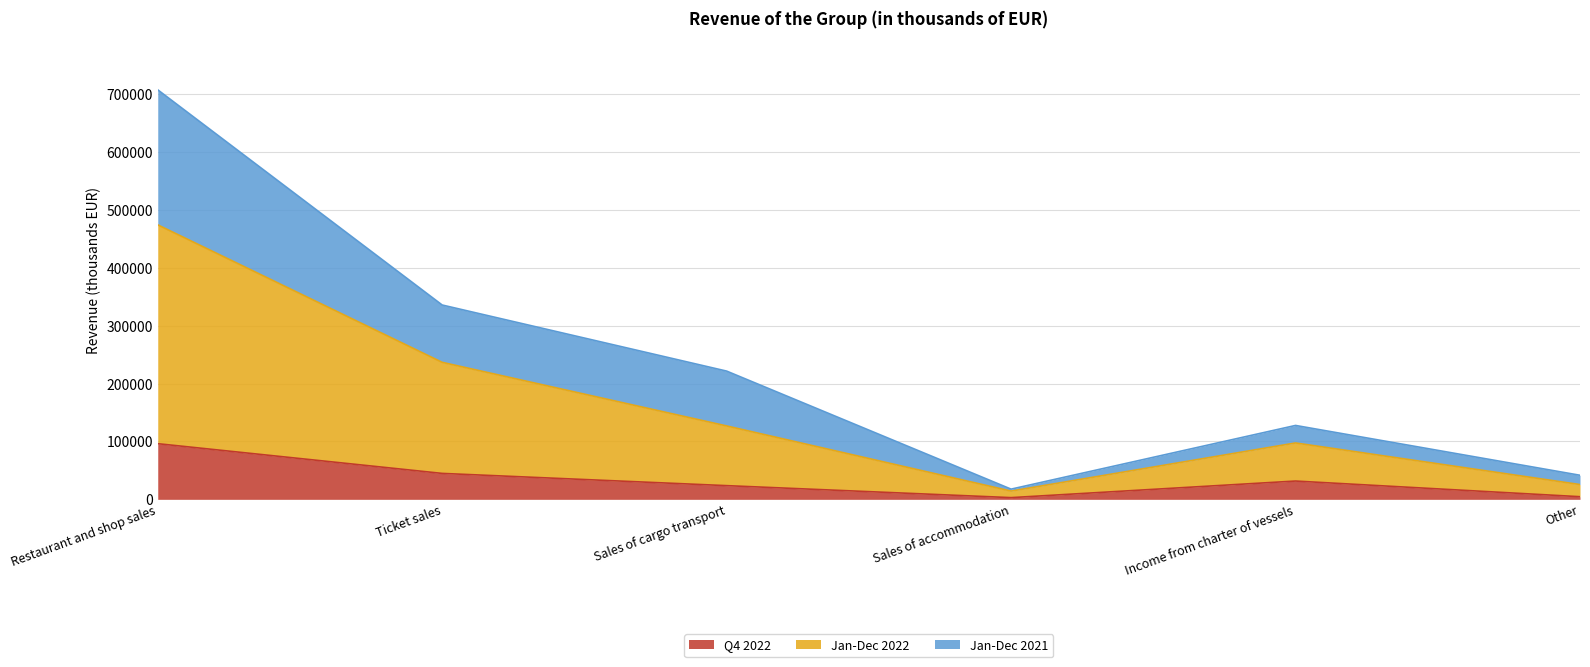

Where is the first local minimum for Jan-Dec 2021?

Sales of accommodation